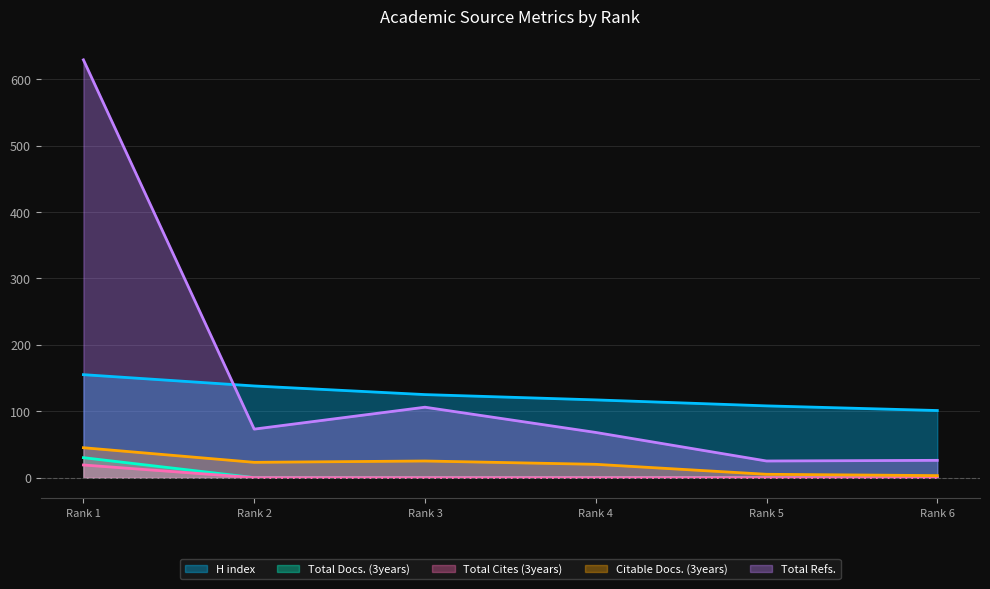

How many values in the H index series exceed 125?

2